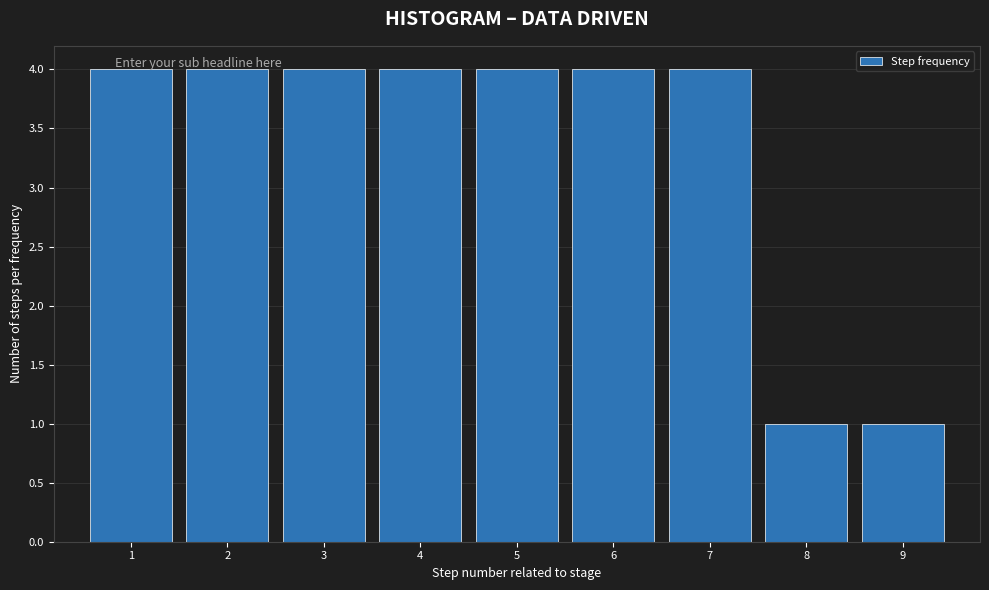

Reading left to right, transcribe this chart: for each bar, give the range it covers on the x-axis and its height. The values are not printed on the chart, so give them approximately, as read against the axis.

0.5 to 1.5: 4
1.5 to 2.5: 4
2.5 to 3.5: 4
3.5 to 4.5: 4
4.5 to 5.5: 4
5.5 to 6.5: 4
6.5 to 7.5: 4
7.5 to 8.5: 1
8.5 to 9.5: 1